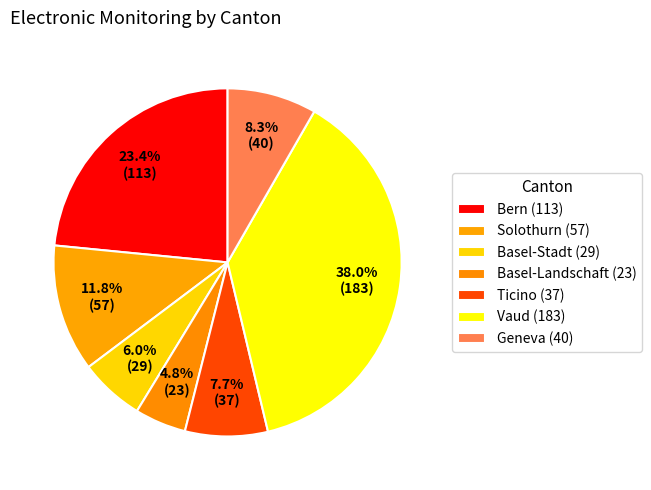

How many segments does this pie chart have?

7